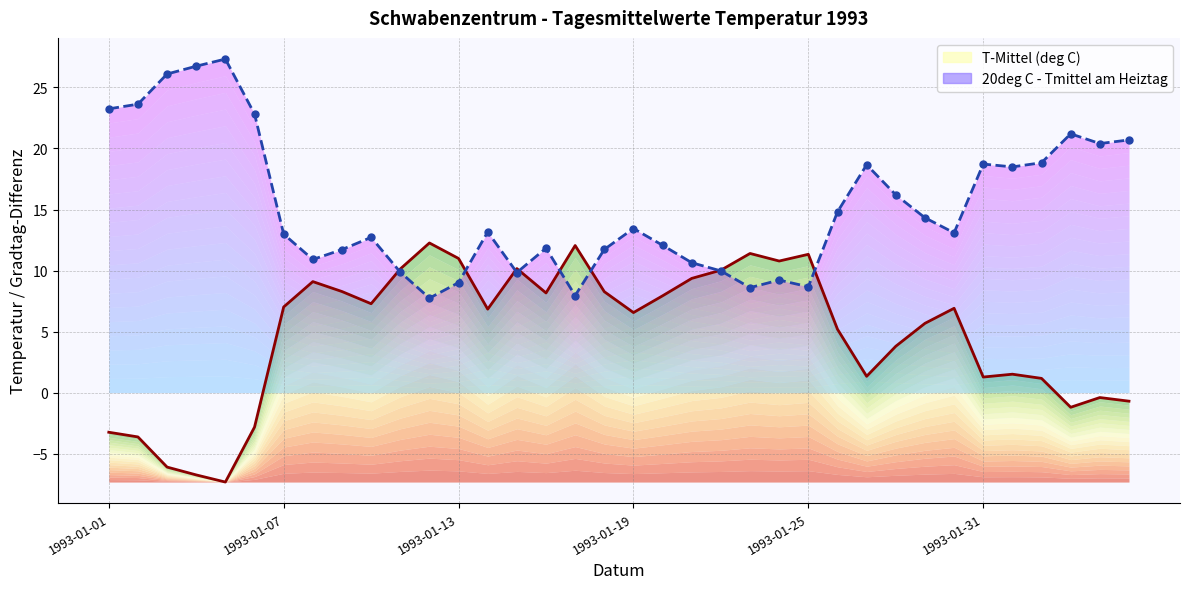

In T-Mittel (deg C), how many points are higher than both neighbors (excluding endpoints)?

9